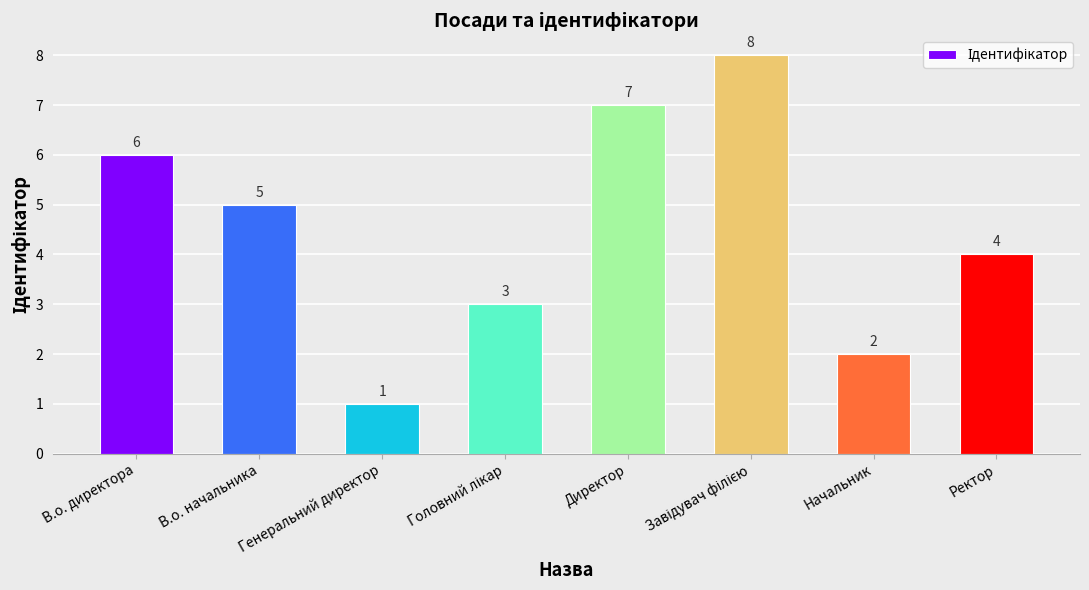

What is the ratio of the value at Директор to the value at Генеральний директор?

7.0